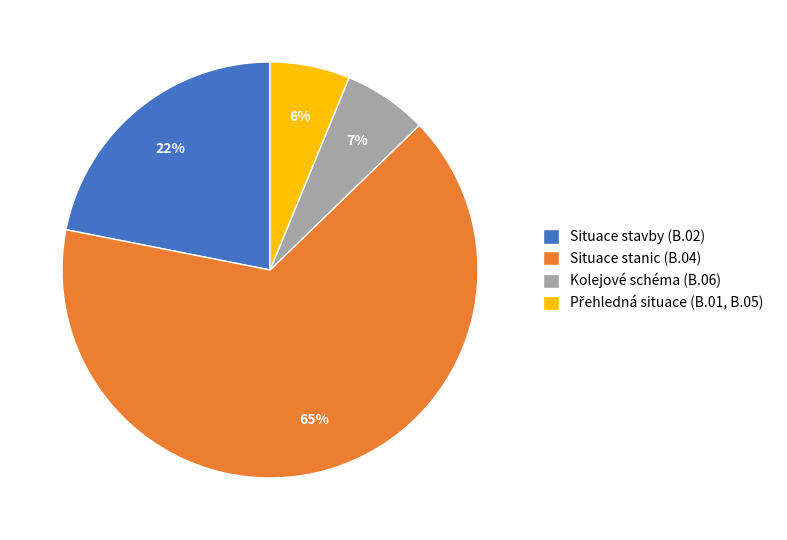

What percentage is the Kolejové schéma (B.06) slice, to the nearest percent?

7%